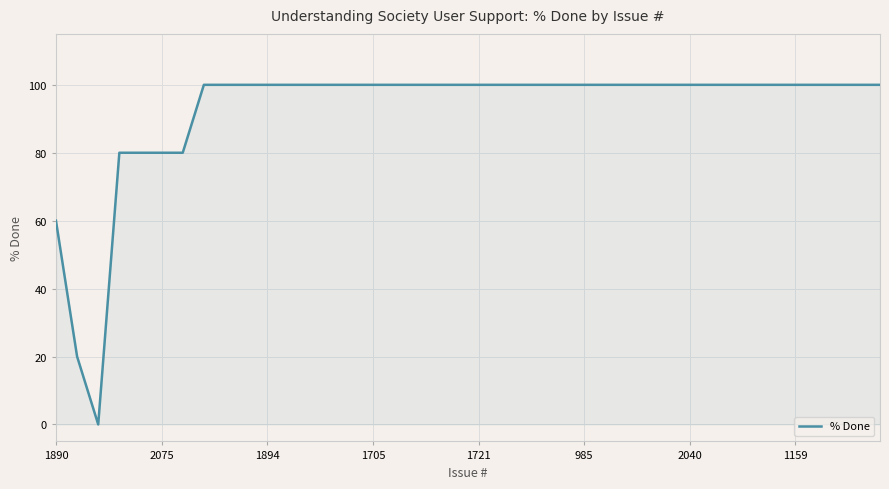

What is the maximum value shown in the chart?

100